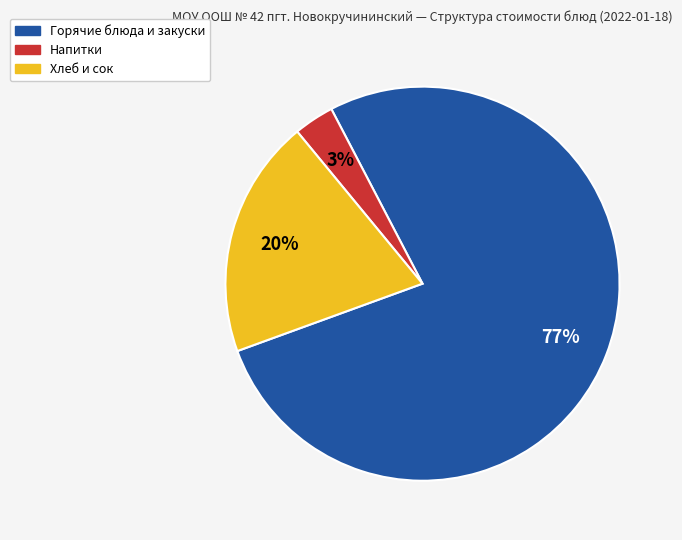

Count the number of slices in the pie.

3